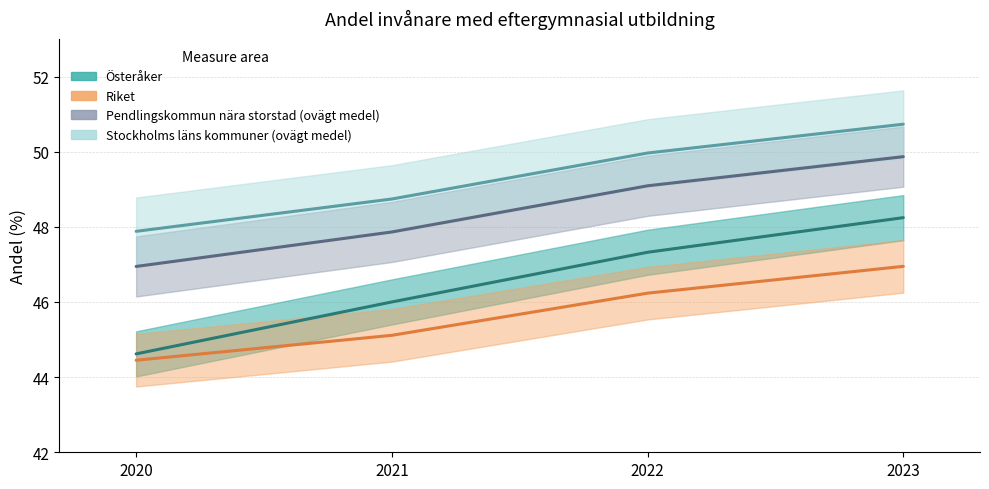

Reading left to right, extract all data points from this chart.

Österåker: 44.6	46.0	47.3	48.2
Riket: 44.4	45.1	46.2	46.9
Pendlingskommun nära storstad (ovägt medel): 46.9	47.9	49.1	49.9
Stockholms läns kommuner (ovägt medel): 47.9	48.7	50.0	50.7